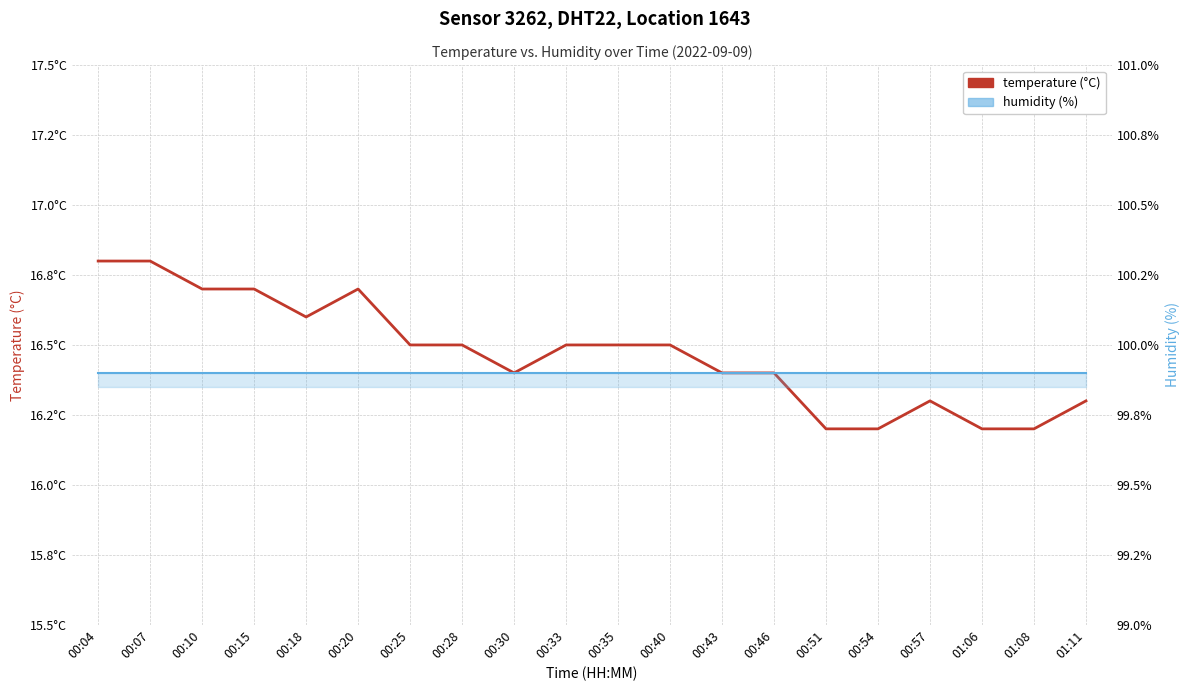

What are all the series names shown in the legend?

temperature, humidity